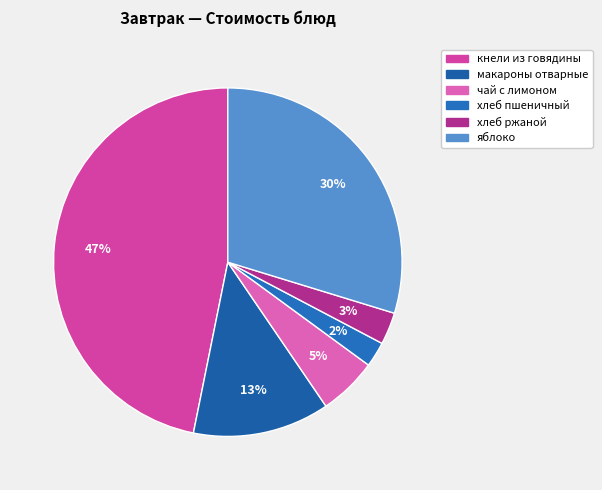

How many slices are in this pie chart?

6